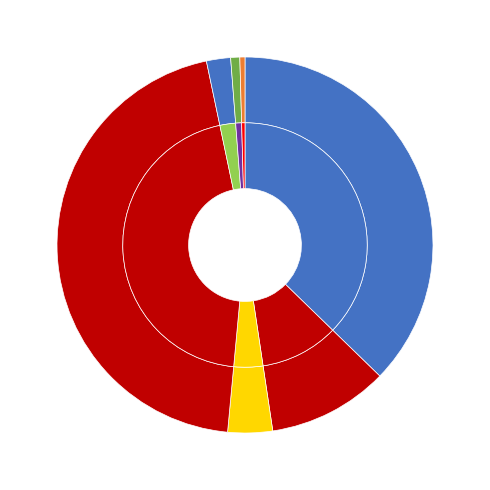

To the nearest percent, what portion does Vacuno represent?

4%